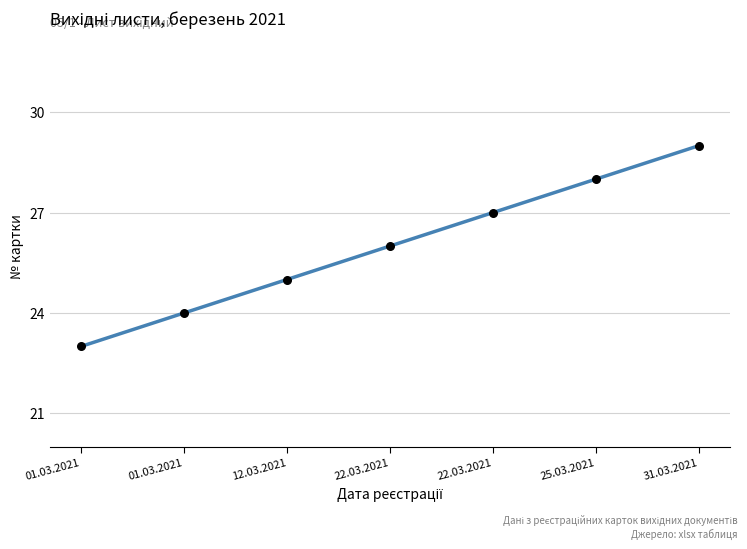

What is the range of Y values (max minus min)?

6